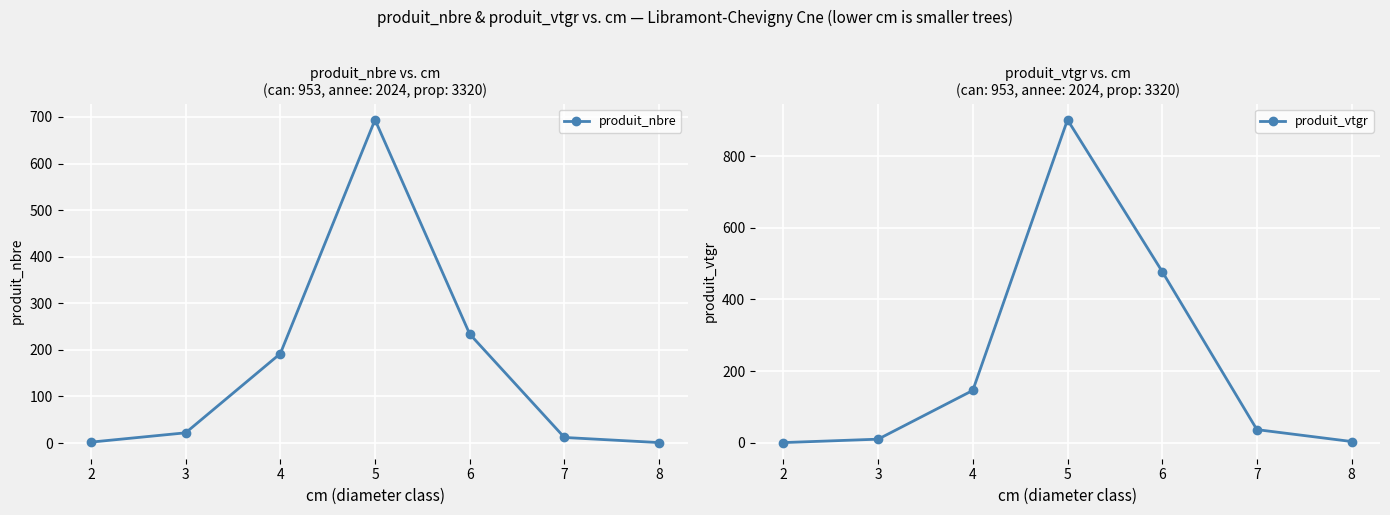

Is the value of produit_vtgr at 5 greater than the value of produit_nbre at 2?

Yes